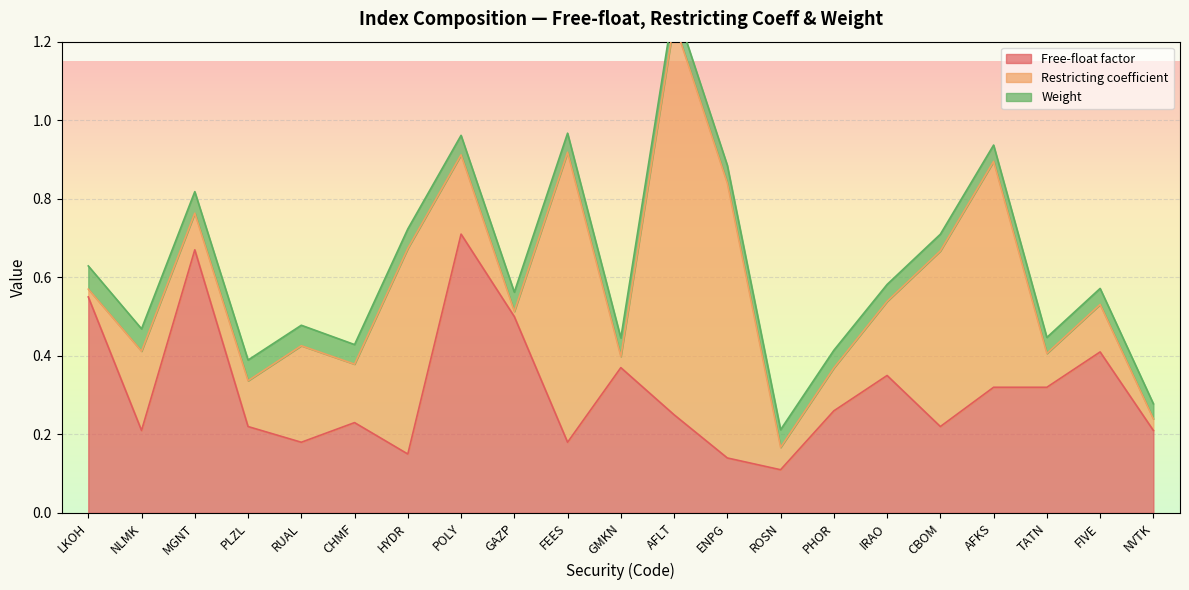

List the series in order of their peak value, lowest first.

Weight, Free-float factor, Restricting coefficient